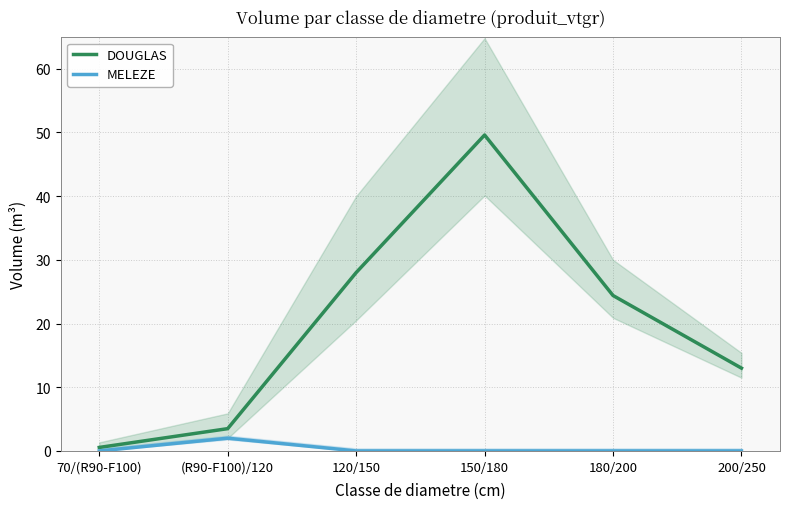

True or false: MELEZE and DOUGLAS intersect in this chart.

False